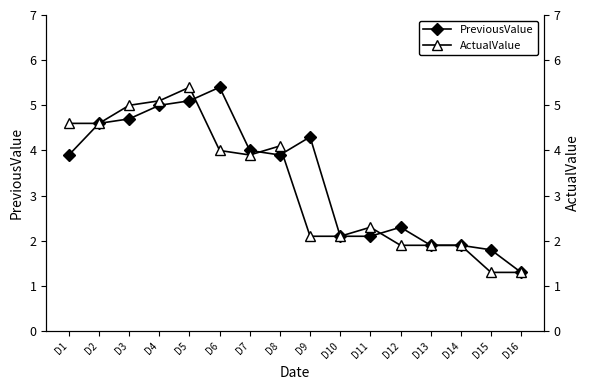

How many values in the ActualValue series are below 3?

8